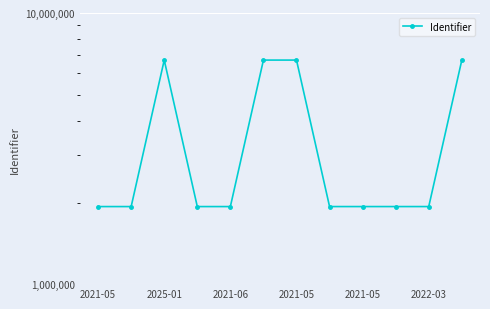

What is the minimum value shown in the chart?

1932299